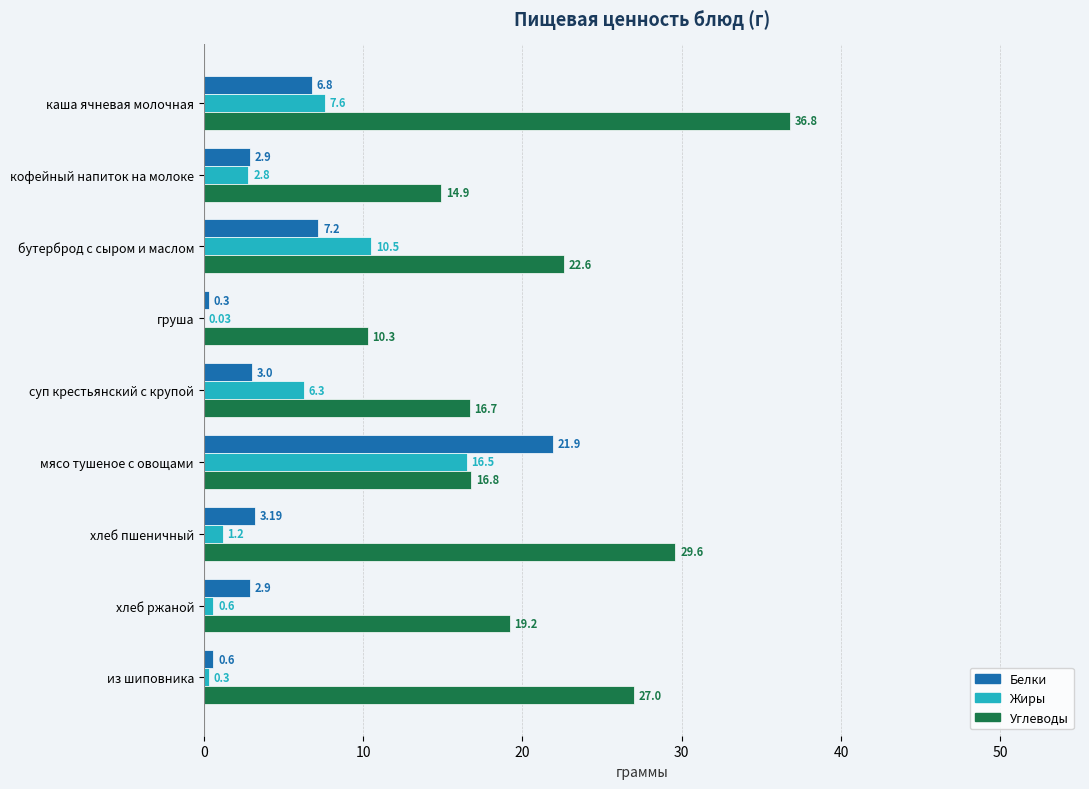

Where is Белки nearest to the value 11?

бутерброд с сыром и маслом